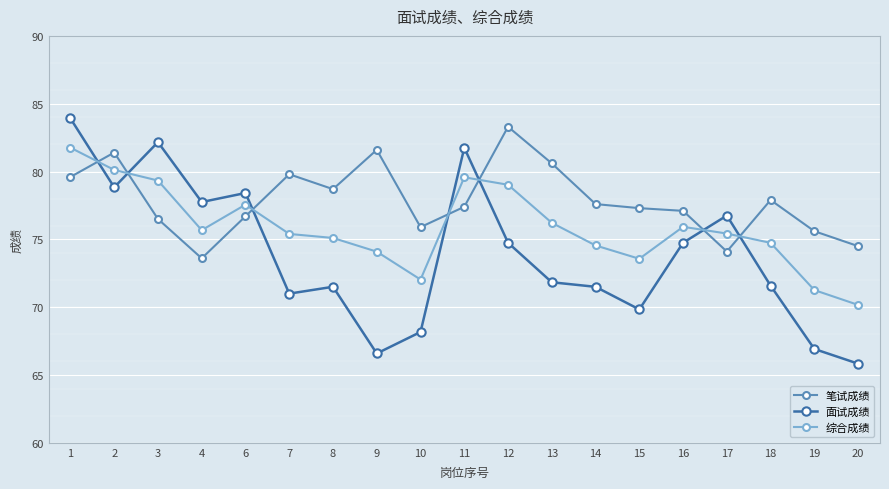

How many lines are shown in the chart?

3